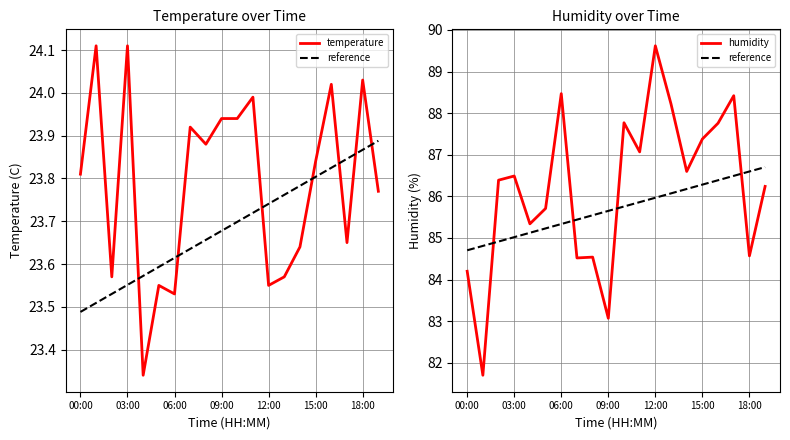

What is the greatest value displayed?

89.6